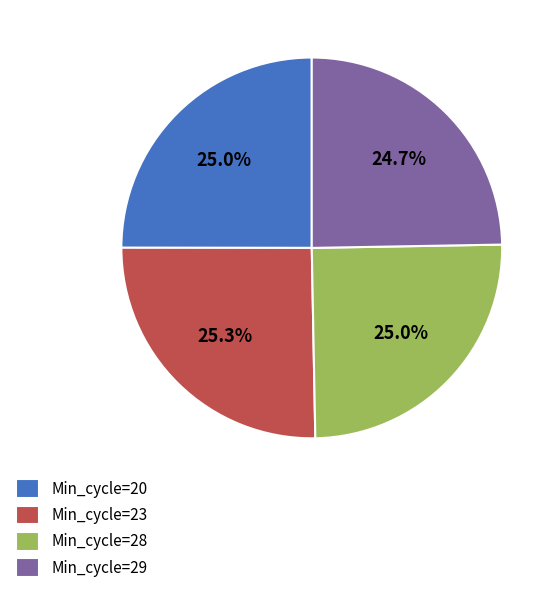

Count the number of slices in the pie.

4